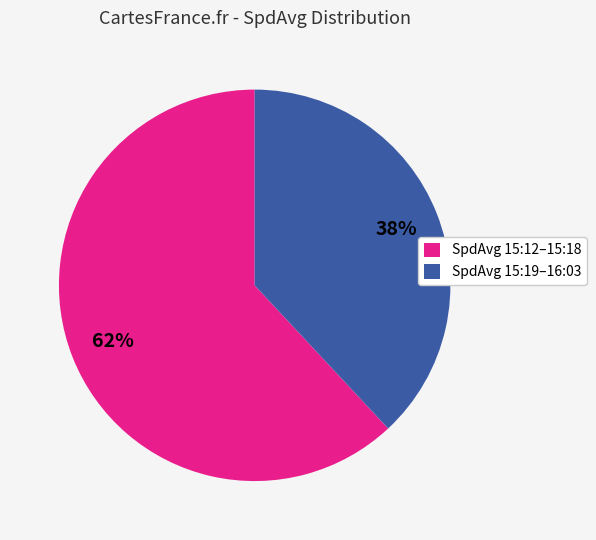

To the nearest percent, what portion does SpdAvg 15:19–16:03 represent?

38%